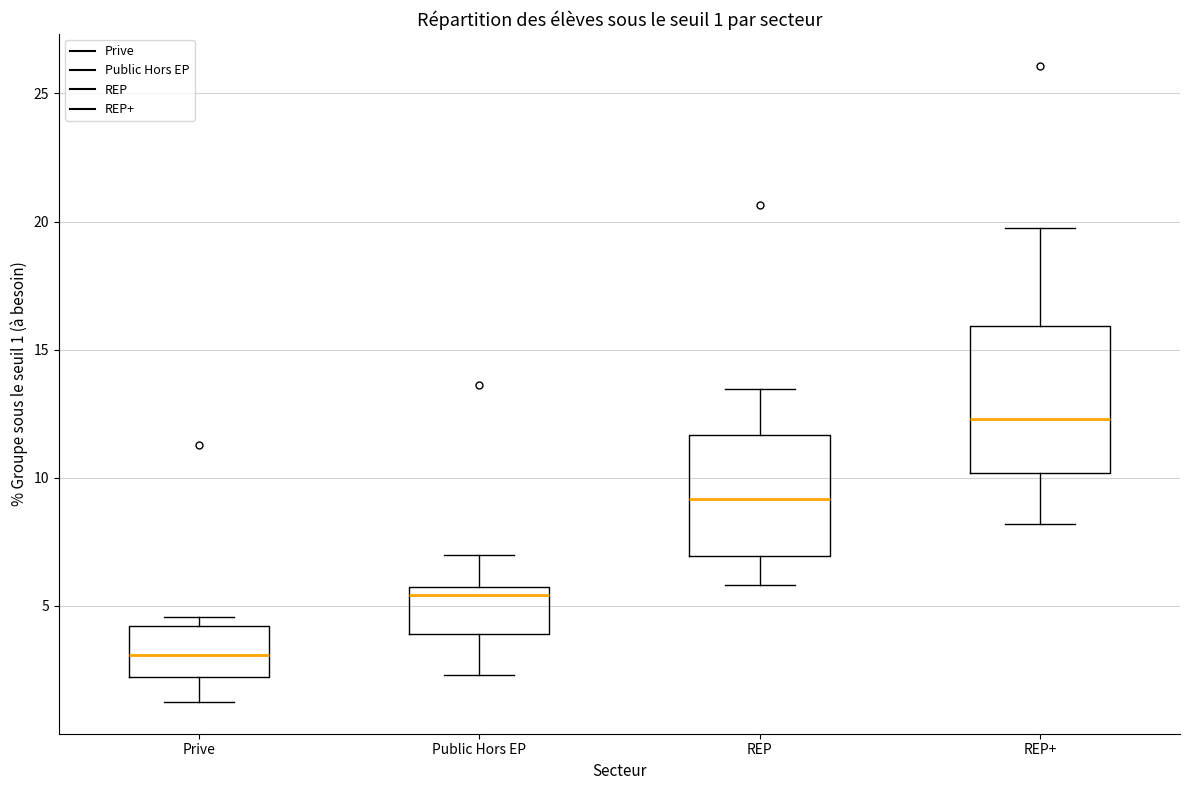

Which box's median line is the highest?

REP+